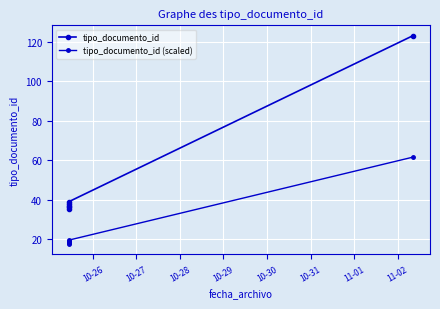

Reading left to right, list all the values displayed in this chart.

tipo_documento_id: 38.0	36.0	37.0	35.0	39.0	123.0
tipo_documento_id (scaled): 19.0	18.0	18.5	17.5	19.5	61.5